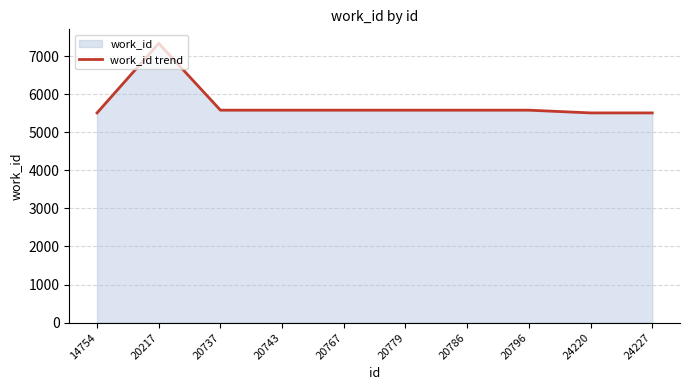

How many data points are less than 5579?

3